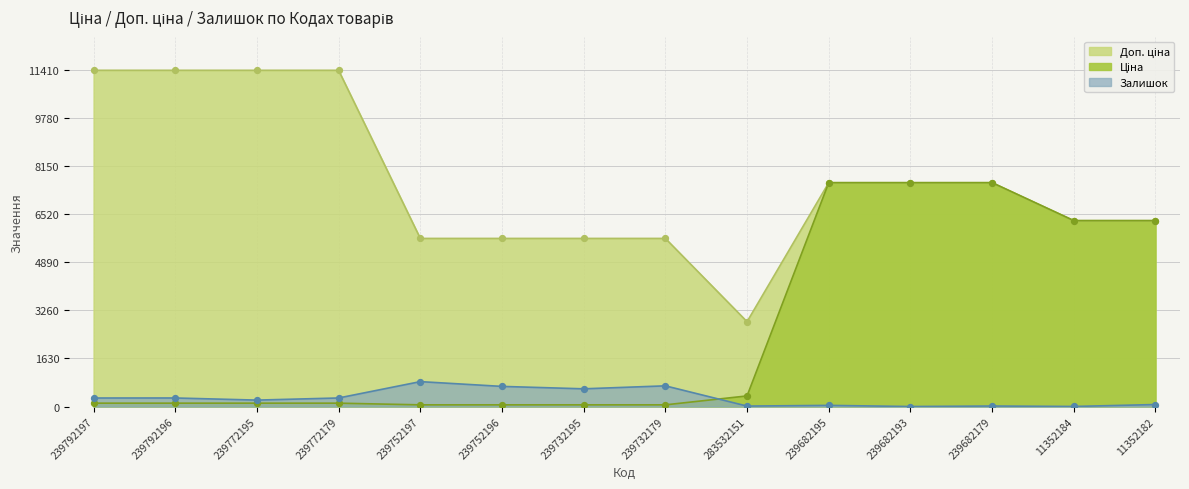

Which series contains the lowest Y value?

Залишок